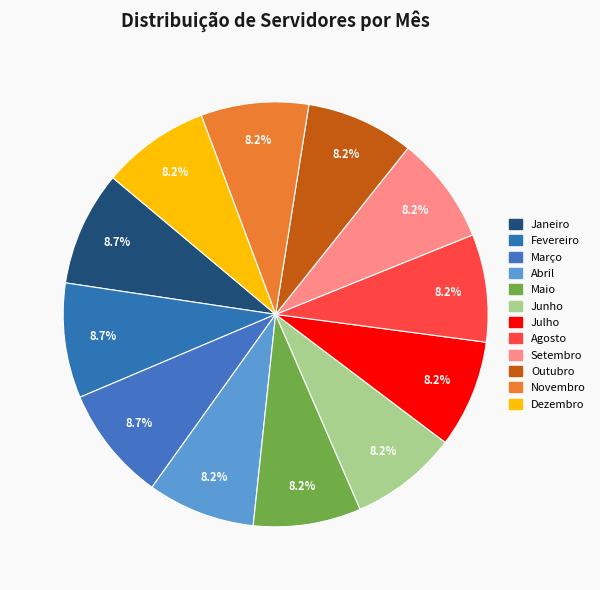

To the nearest percent, what is the difference between the largest and smallest slice percentages?

1%